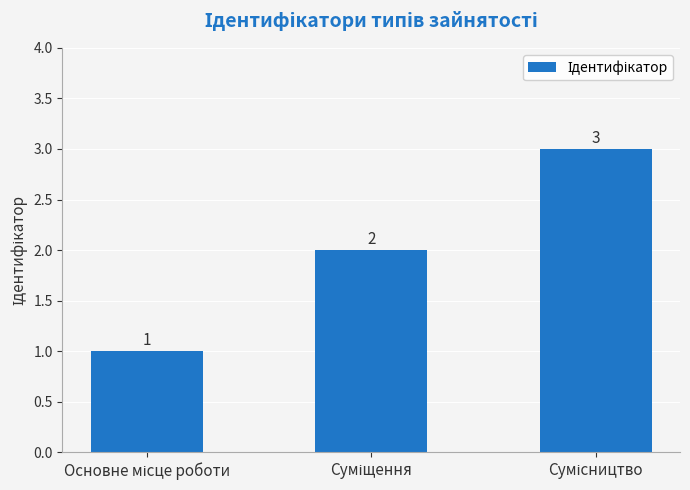

How many values are between 1 and 3?

3